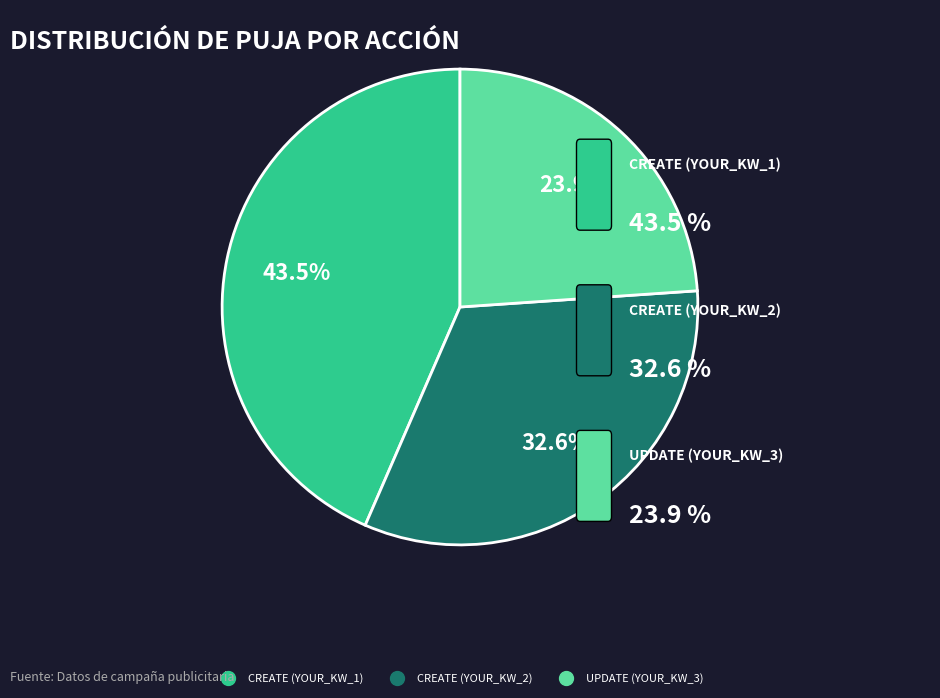

Which slice is the largest?

CREATE (YOUR_KW_1)